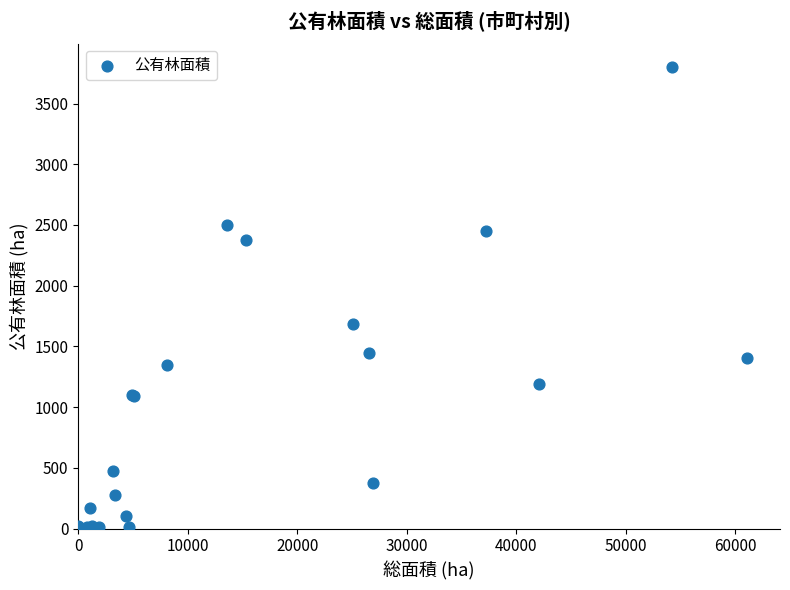

What Y value in the scatter plot is closest to 1901?

1684.1